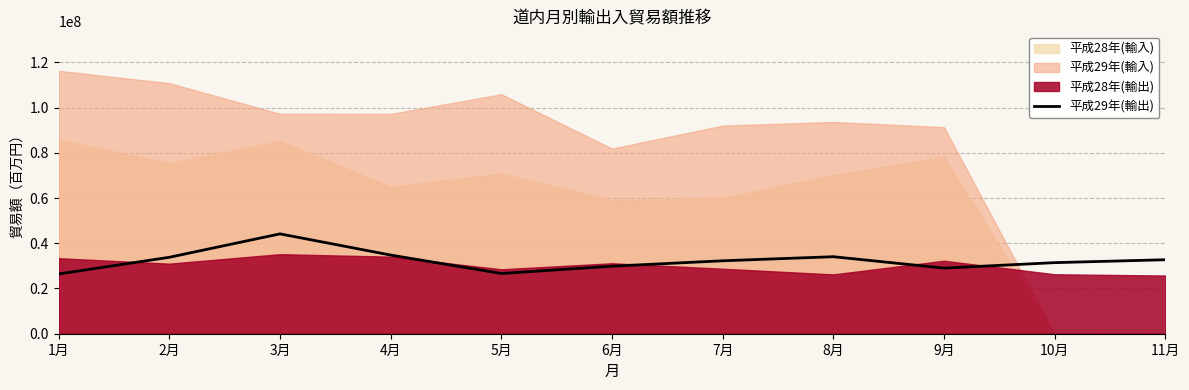

Reading right to left, list all the values displayed in this chart.

32721652	31434223	29023136	34055904	32255329	29864916	26643044	34786992	44160686	33804261	26425965